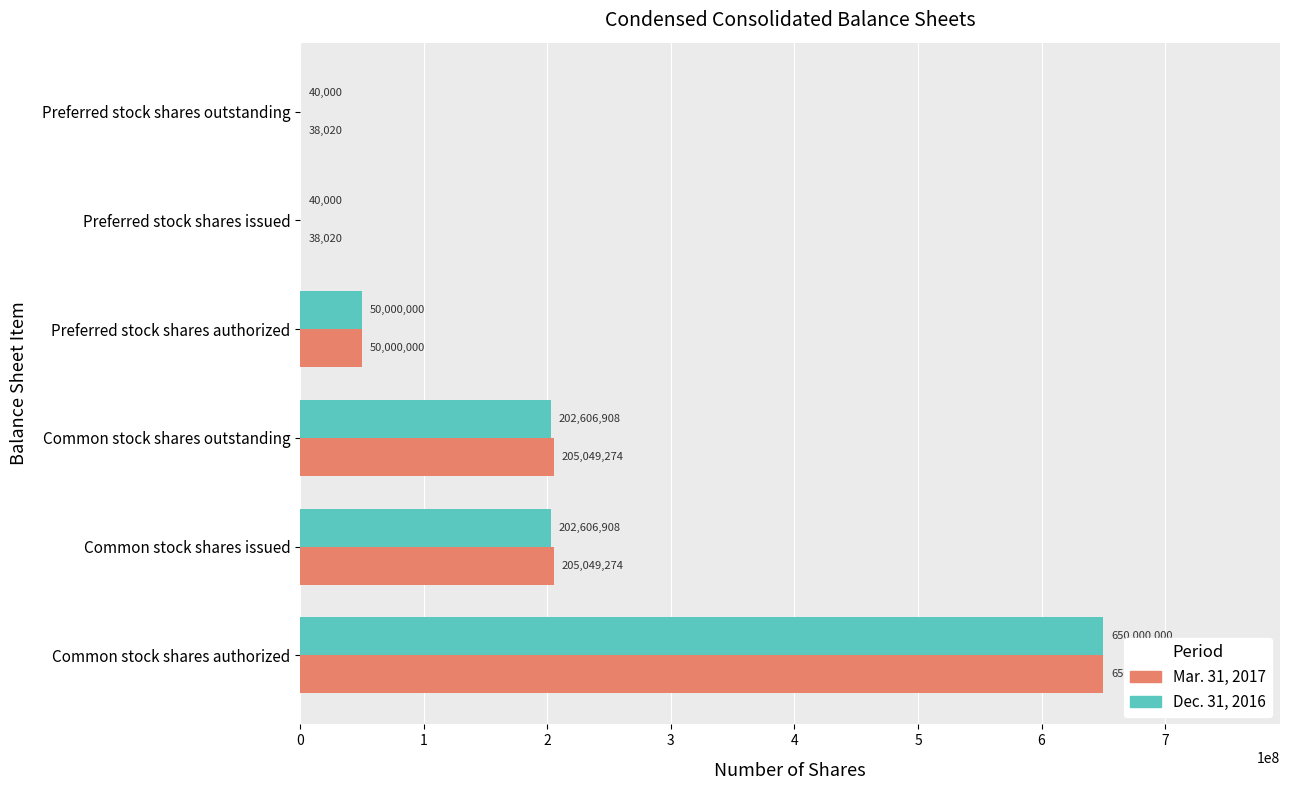

How many categories are shown in the chart?

6